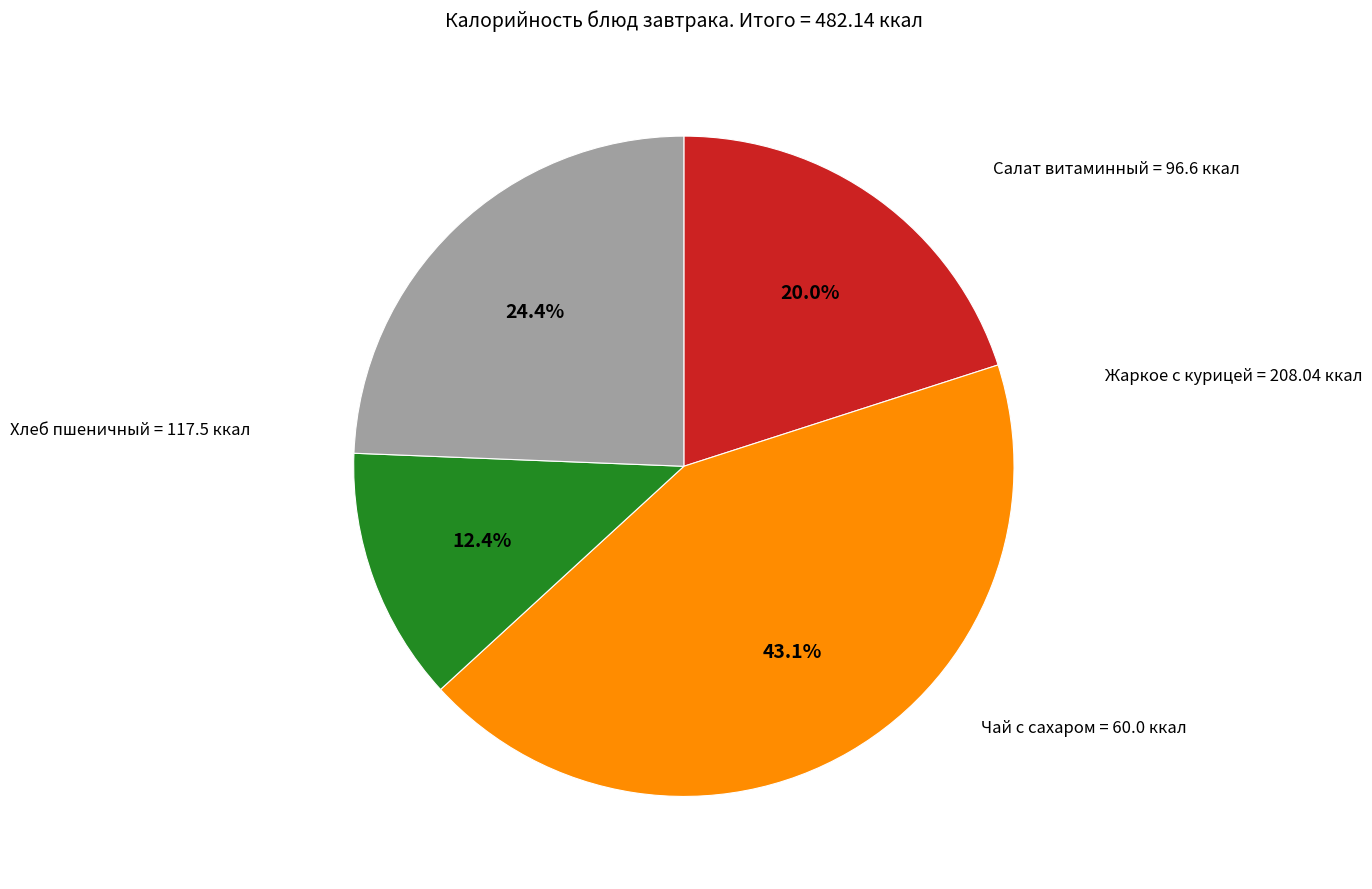

Is there any slice that represents more than half of the pie?

No